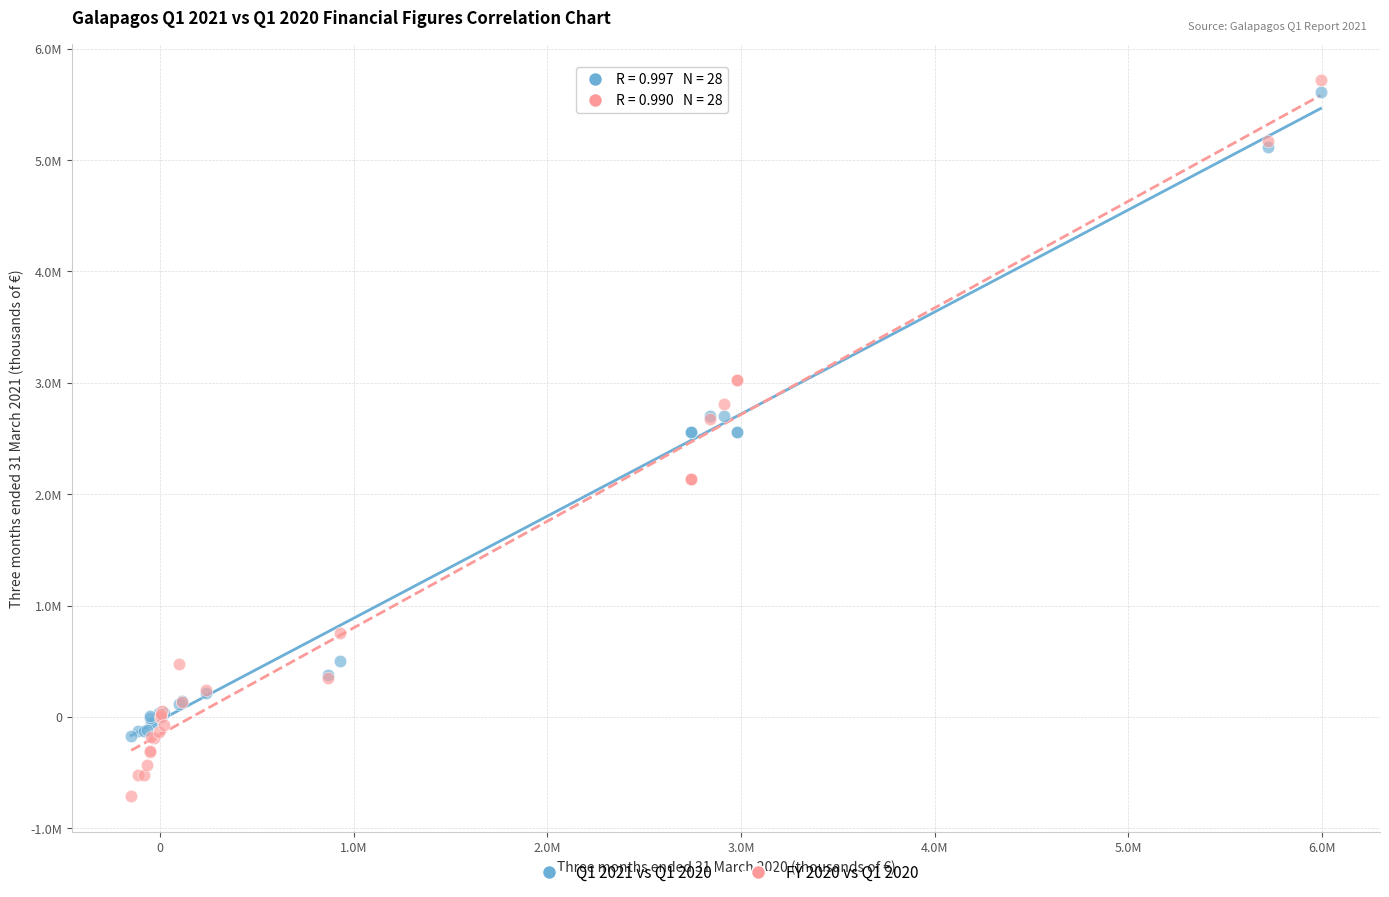

Which series reaches the minimum Y coordinate?

FY 2020 vs Q1 2020